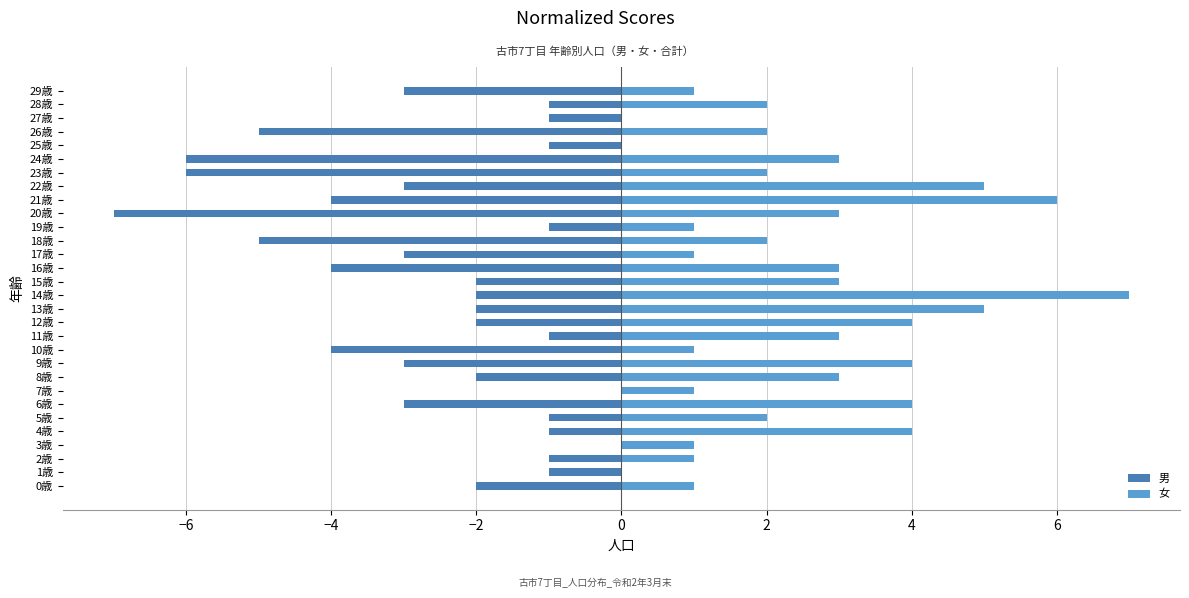

How many groups of bars are there?

30